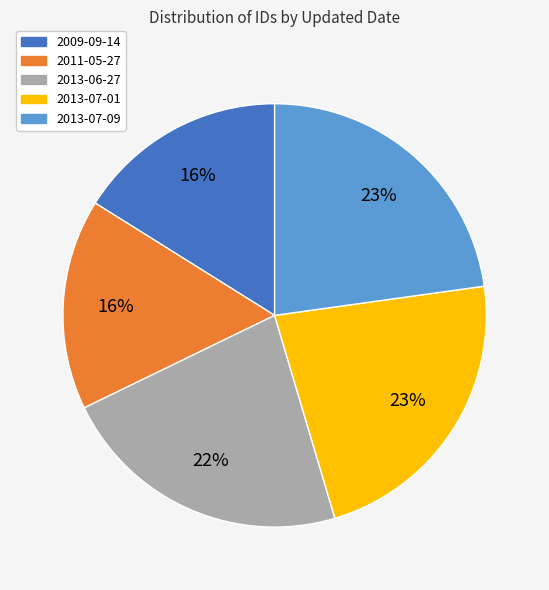

Count the number of slices in the pie.

5